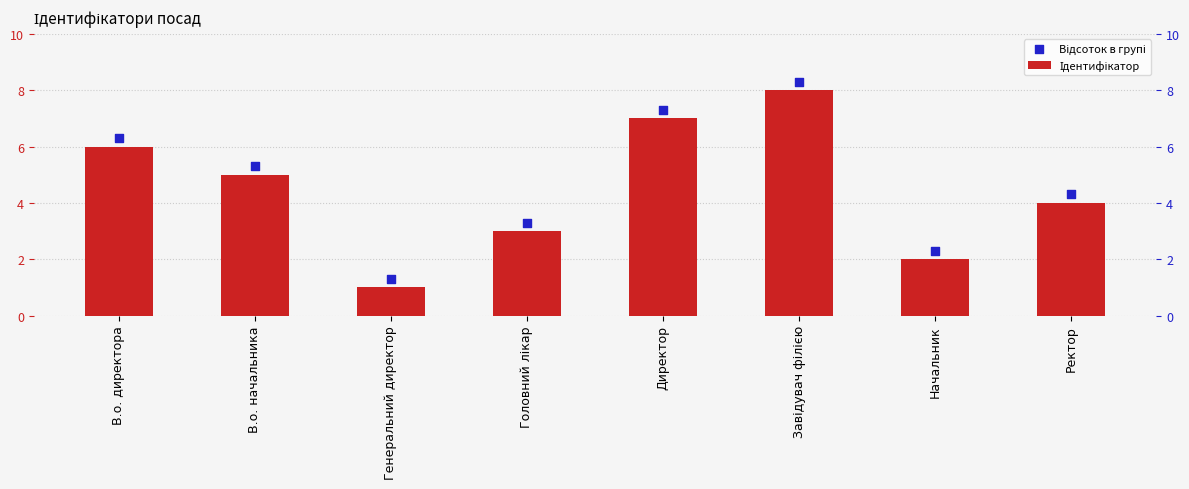

Which series has the largest total across all categories?

Відсоток в групі